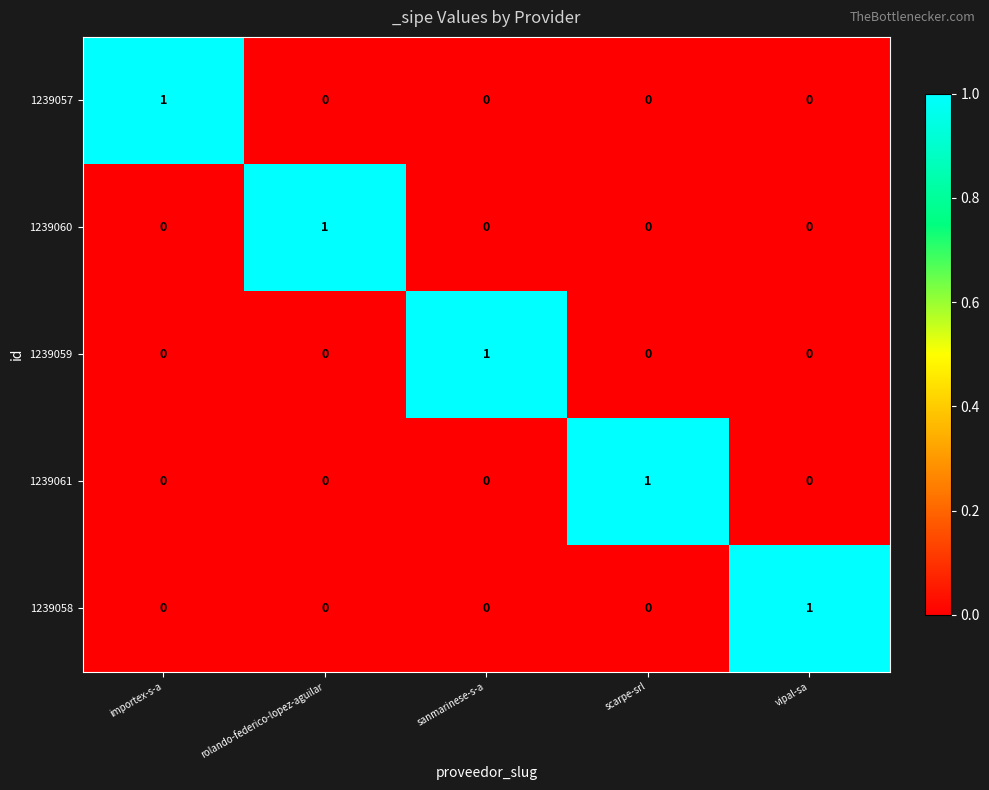

Reading left to right, extract all data points from this chart.

1239057: 1	0	0	0	0
1239060: 0	1	0	0	0
1239059: 0	0	1	0	0
1239061: 0	0	0	1	0
1239058: 0	0	0	0	1